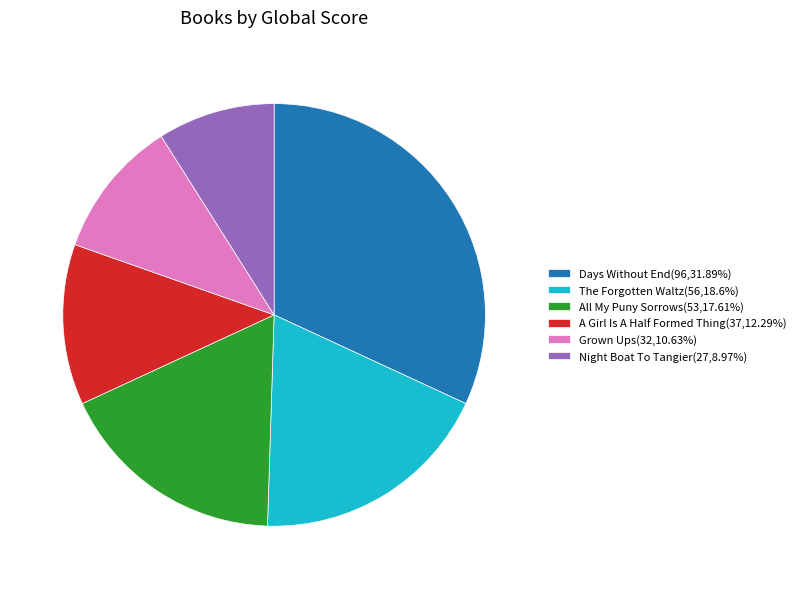

Does Grown Ups account for over 50% of the chart?

No